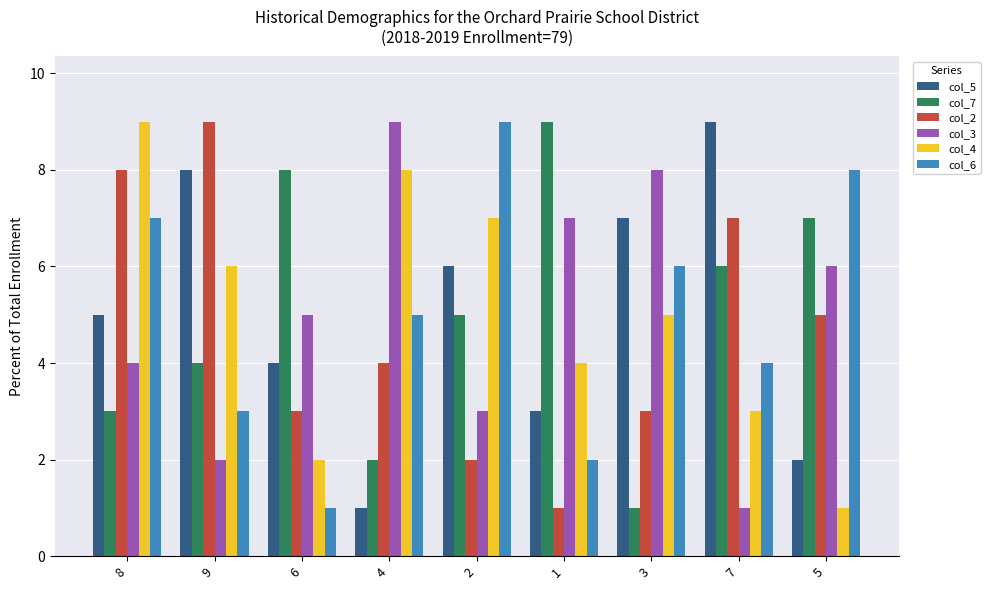

Reading right to left, extract all data points from this chart.

col_5: 5=2	7=9	3=7	1=3	2=6	4=1	6=4	9=8	8=5
col_7: 5=7	7=6	3=1	1=9	2=5	4=2	6=8	9=4	8=3
col_2: 5=5	7=7	3=3	1=1	2=2	4=4	6=3	9=9	8=8
col_3: 5=6	7=1	3=8	1=7	2=3	4=9	6=5	9=2	8=4
col_4: 5=1	7=3	3=5	1=4	2=7	4=8	6=2	9=6	8=9
col_6: 5=8	7=4	3=6	1=2	2=9	4=5	6=1	9=3	8=7